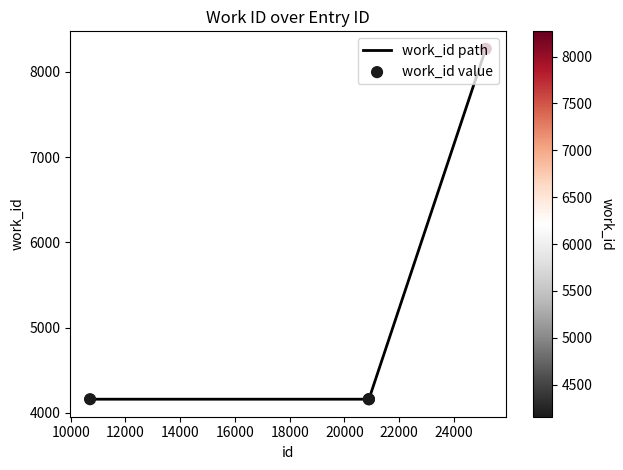

What is the maximum value shown in the chart?

8269